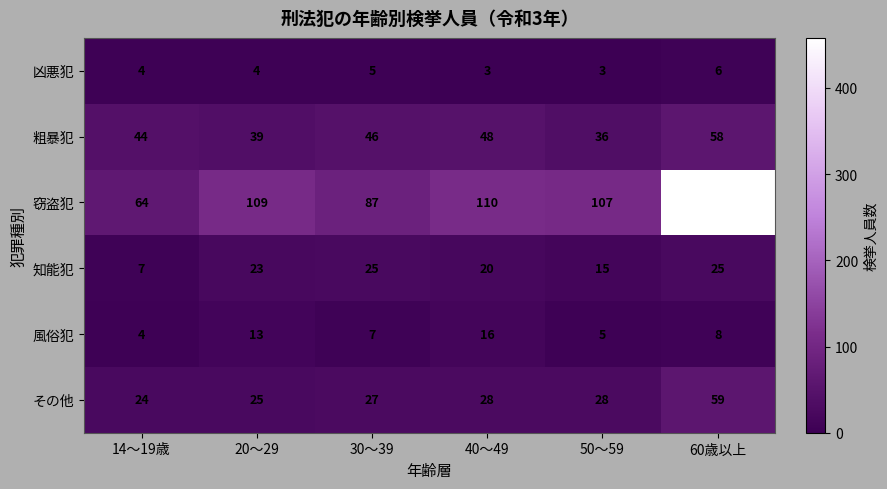

True or false: 粗暴犯 has a value of 31 at 14～19歳.

False